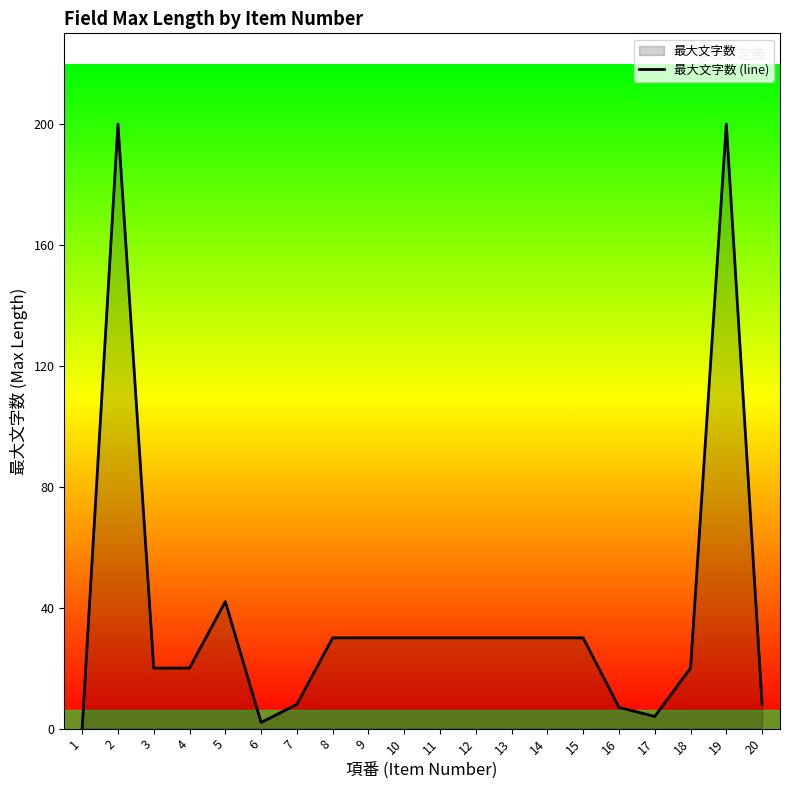

True or false: there are more than 1 points higher than both neighbors.

True